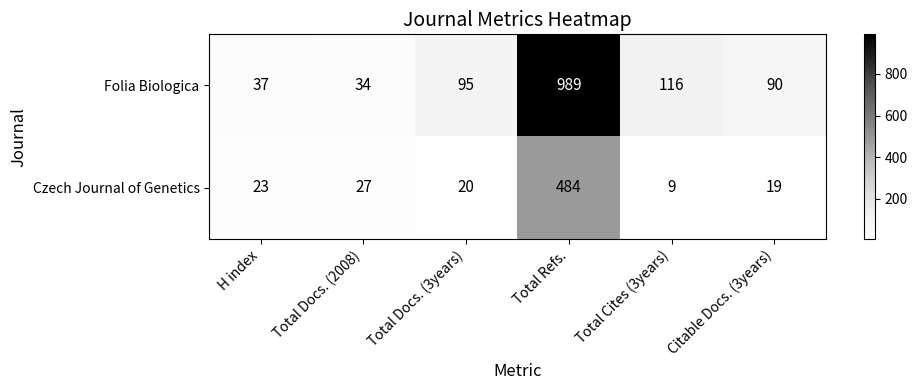

List the series in order of their overall mean, lowest first.

Czech Journal of Genetics, Folia Biologica